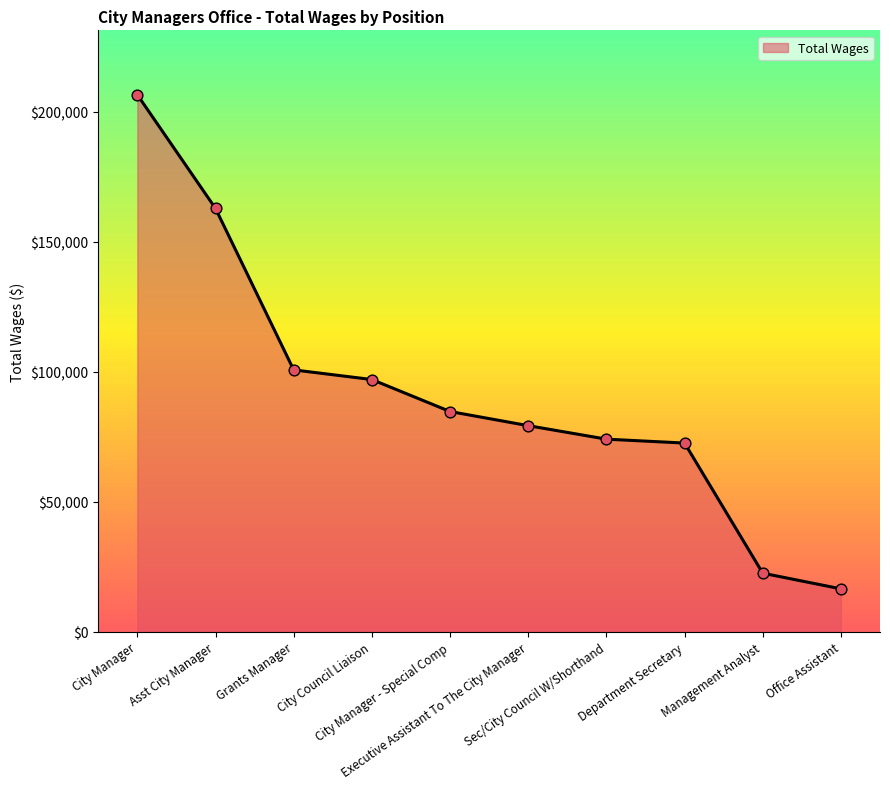

Approximately how many times larger is the value at City Manager compared to Management Analyst?

9.2